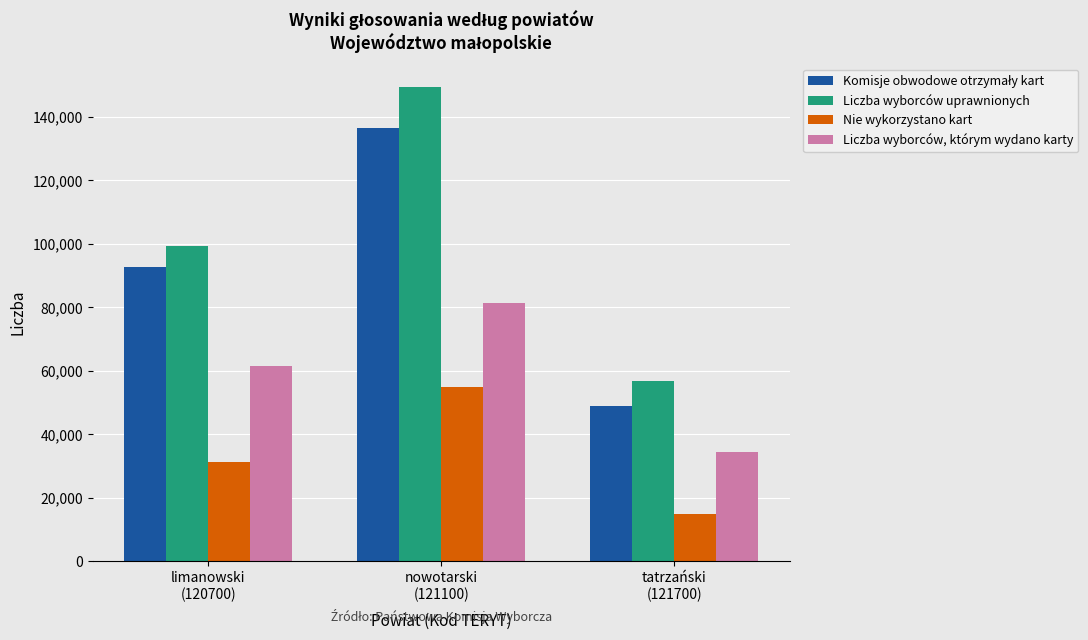

What is the maximum value shown in the chart?

149396